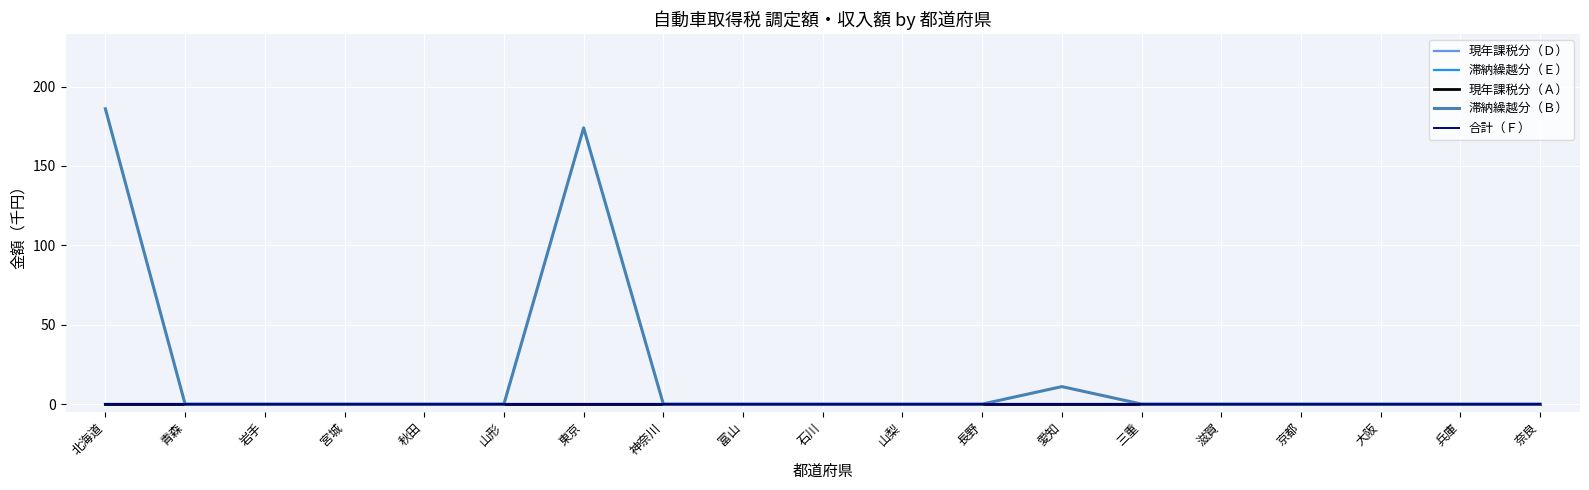

Does the chart display data point markers on the line(s)?

No